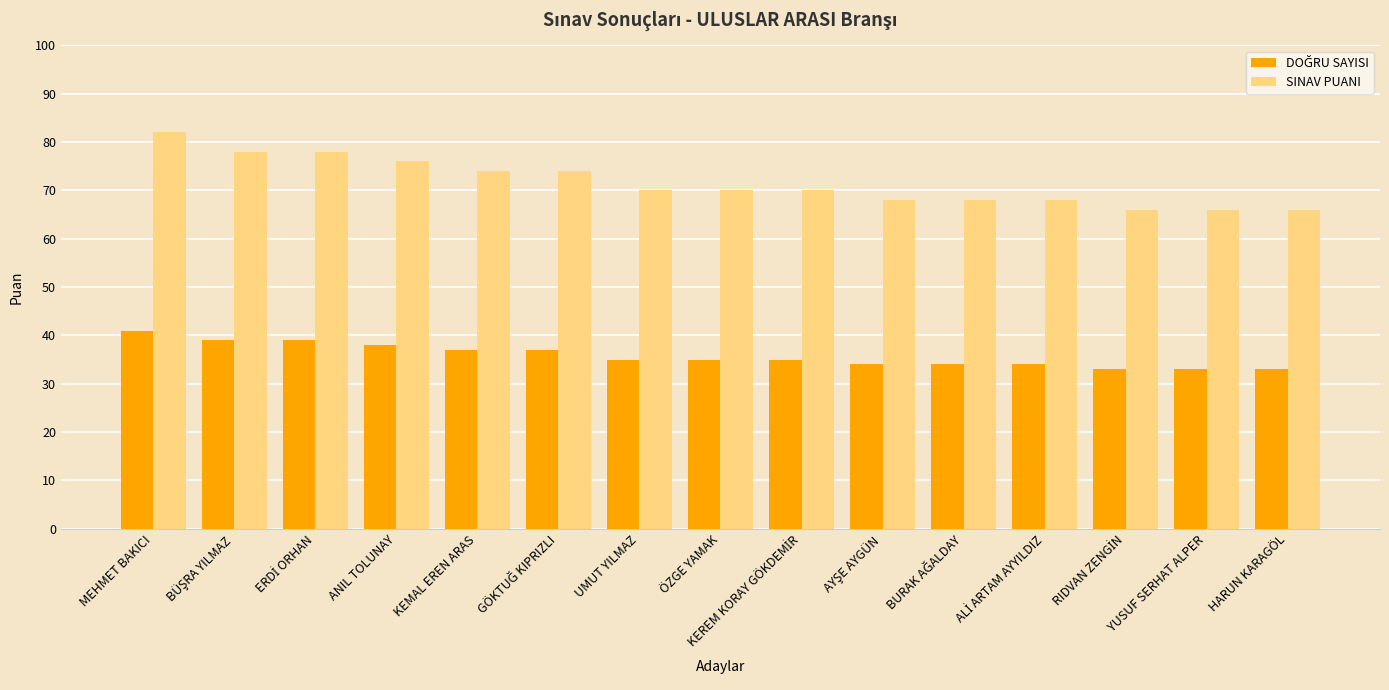

What is the difference between the highest and lowest values at UMUT YILMAZ?

35